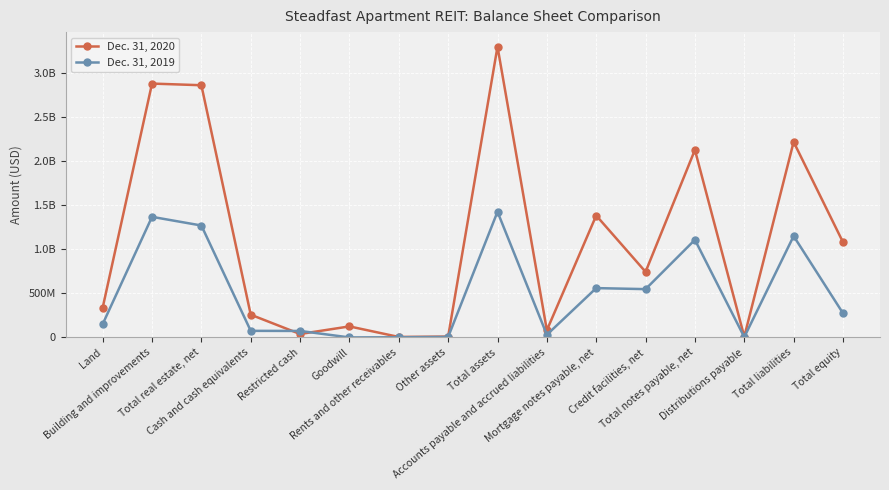

Is this an area chart (filled region under the line)?

No